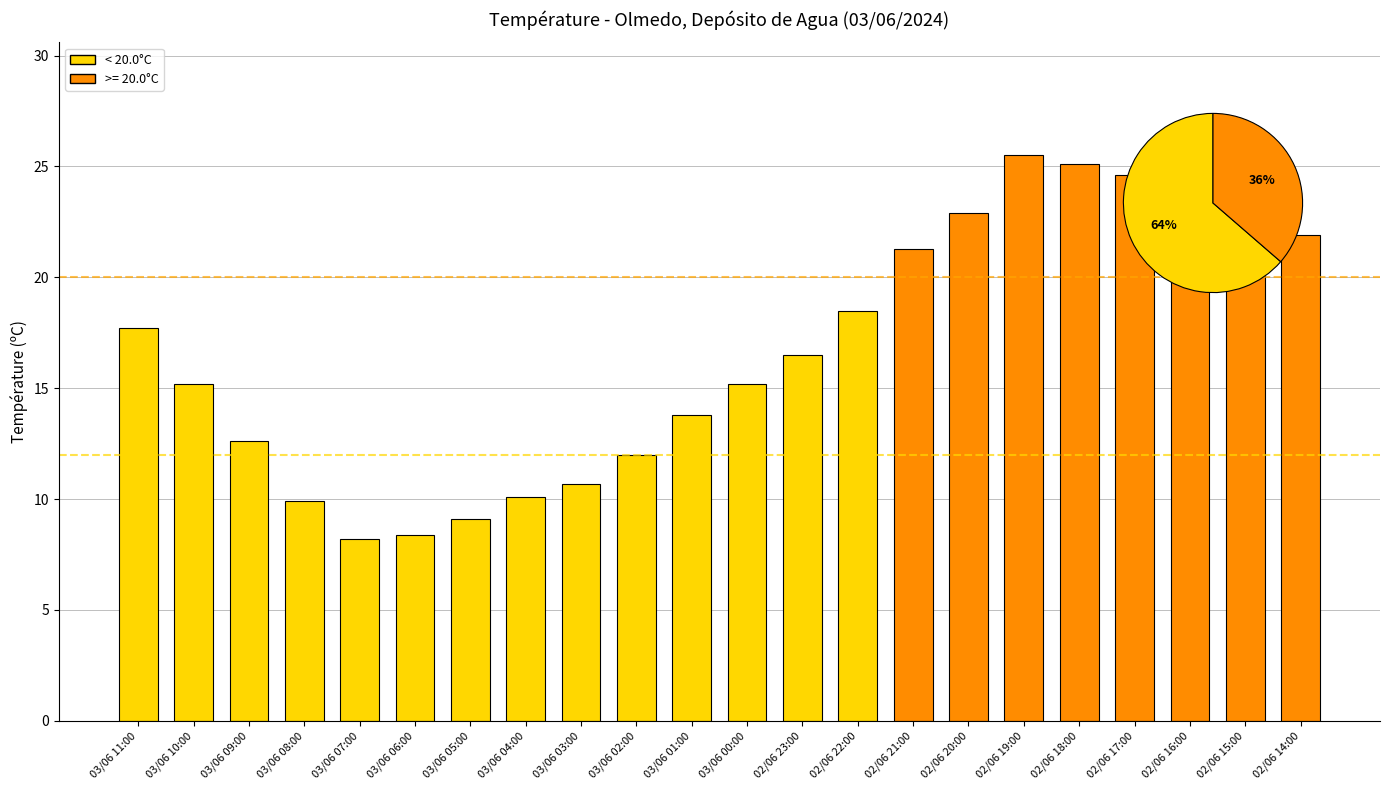

What is the greatest value displayed?

25.5